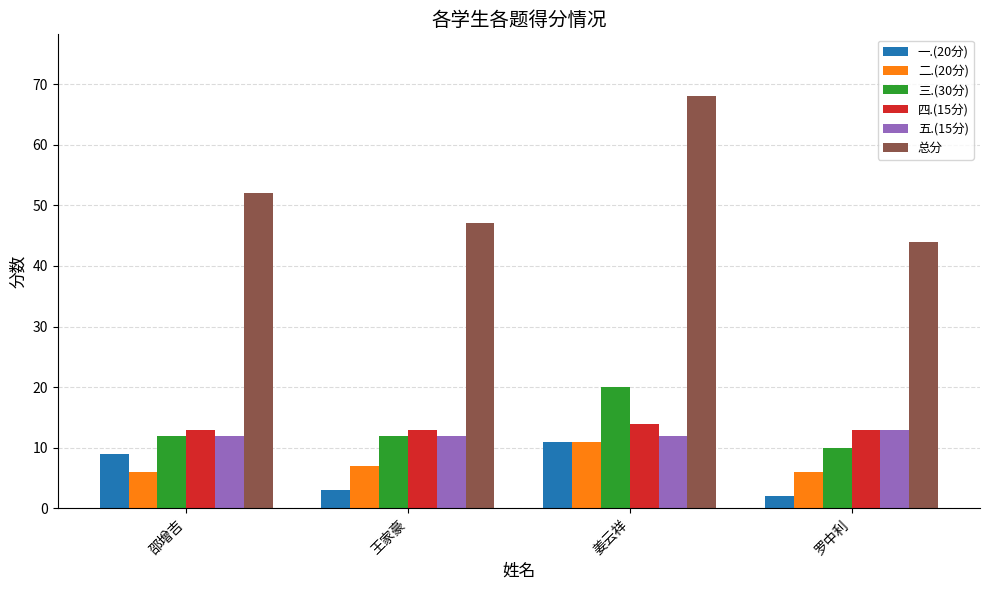

At how many categories does at least one series exceed 53?

1